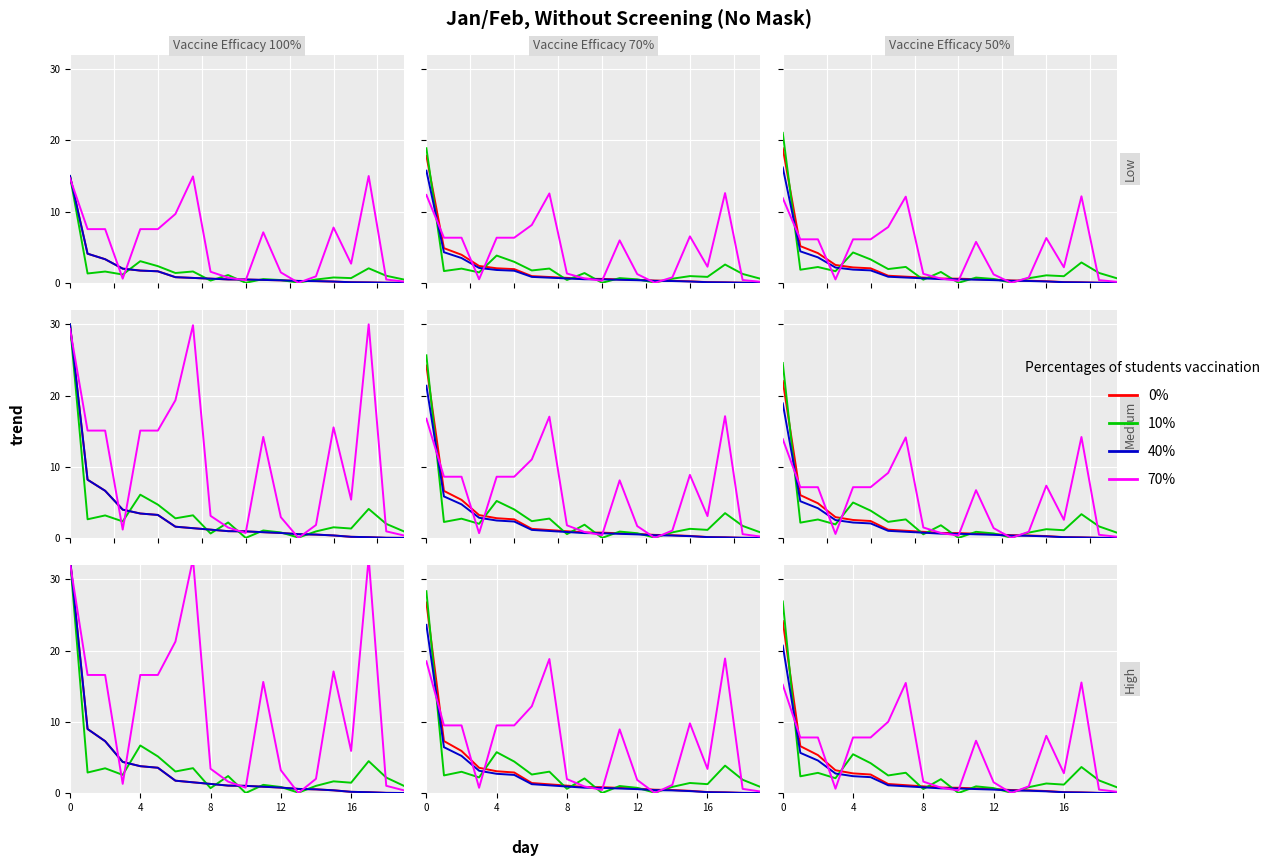

Is this an area chart (filled region under the line)?

No